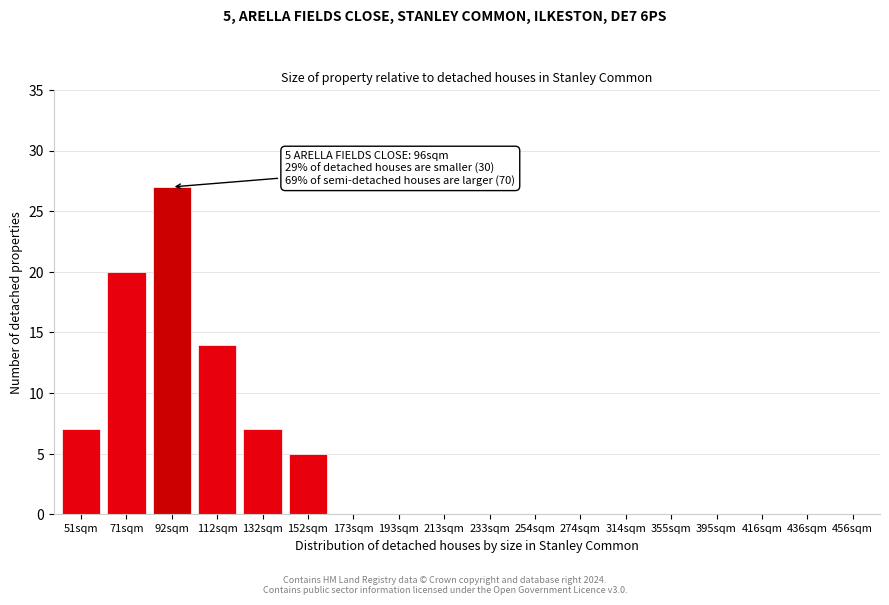

Reading right to left, list all the values displayed in this chart.

456sqm=0	436sqm=0	416sqm=0	395sqm=0	355sqm=0	314sqm=0	274sqm=0	254sqm=0	233sqm=0	213sqm=0	193sqm=0	173sqm=0	152sqm=5	132sqm=7	112sqm=14	92sqm=27	71sqm=20	51sqm=7